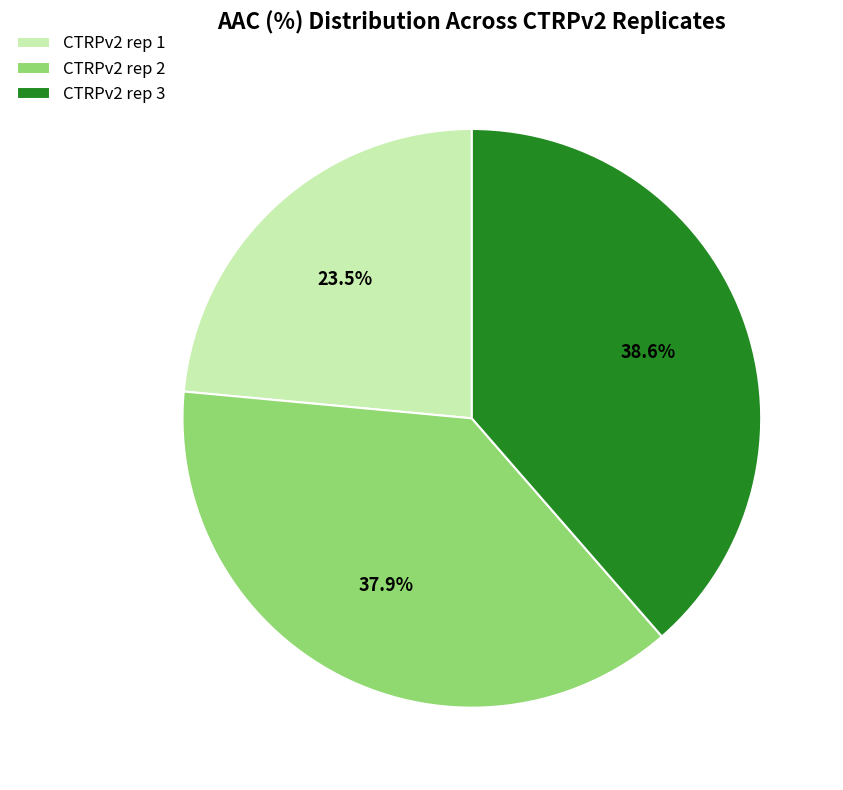

What percentage is NOT represented by CTRPv2 rep 1?

76.5%